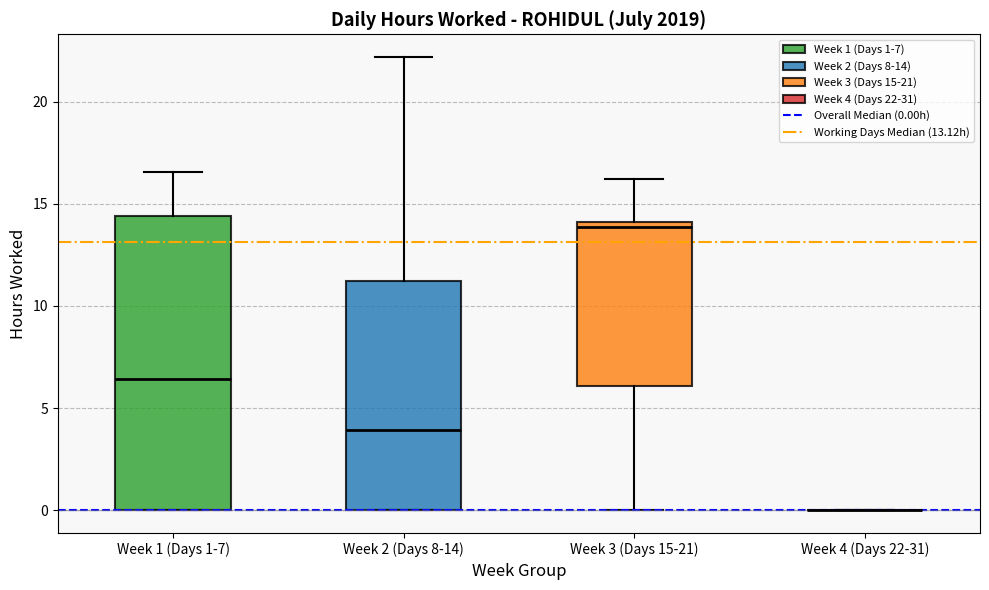

Which box is the tallest, from its lower edge to its upper edge?

Week 1 (Days 1-7)